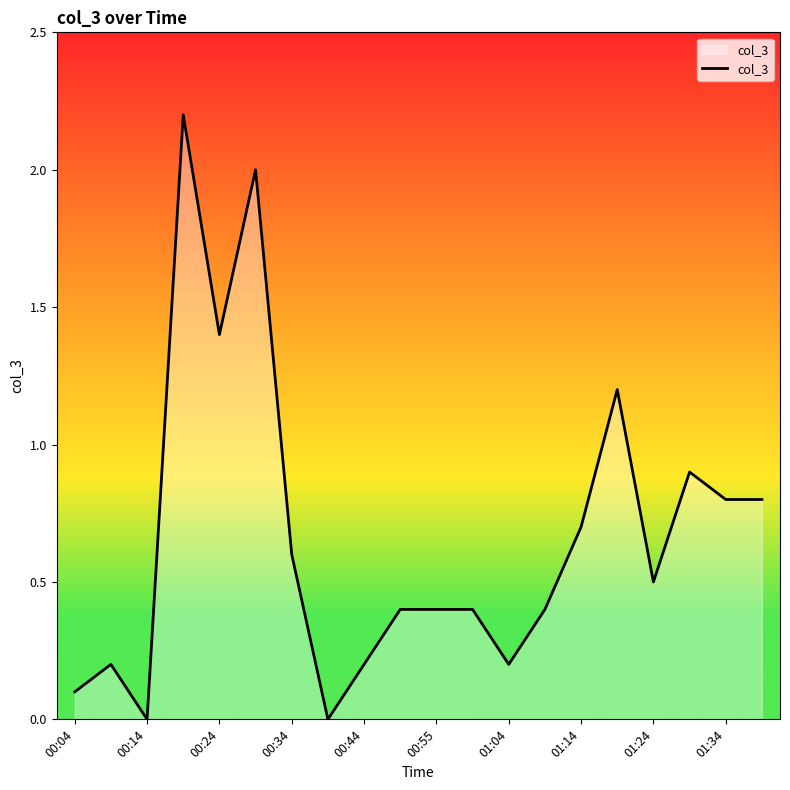

What is the maximum value shown in the chart?

2.2